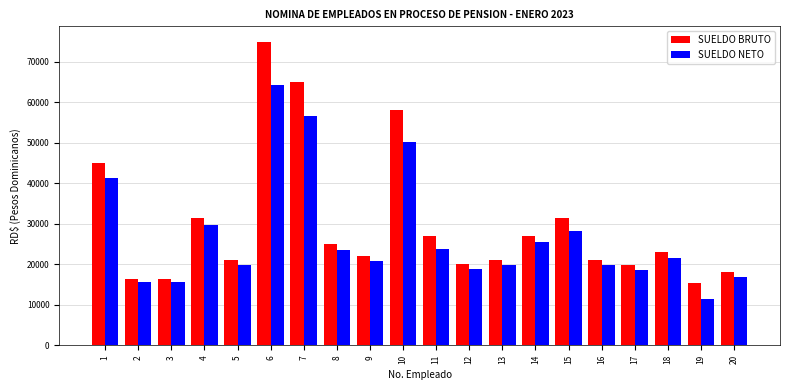

What is the approximate value of SUELDO NETO at 5?

19758.9